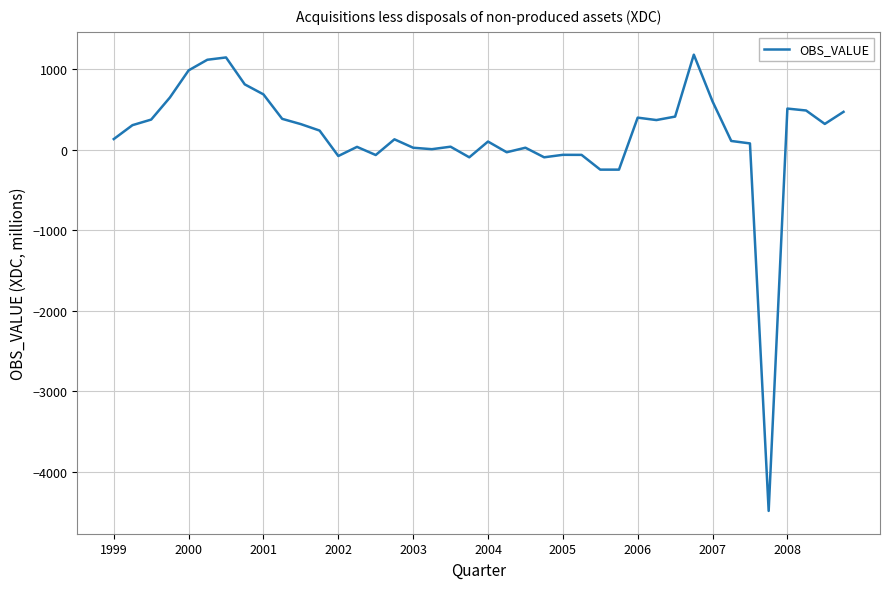

What is the difference between the maximum and minimum values?

5667.1